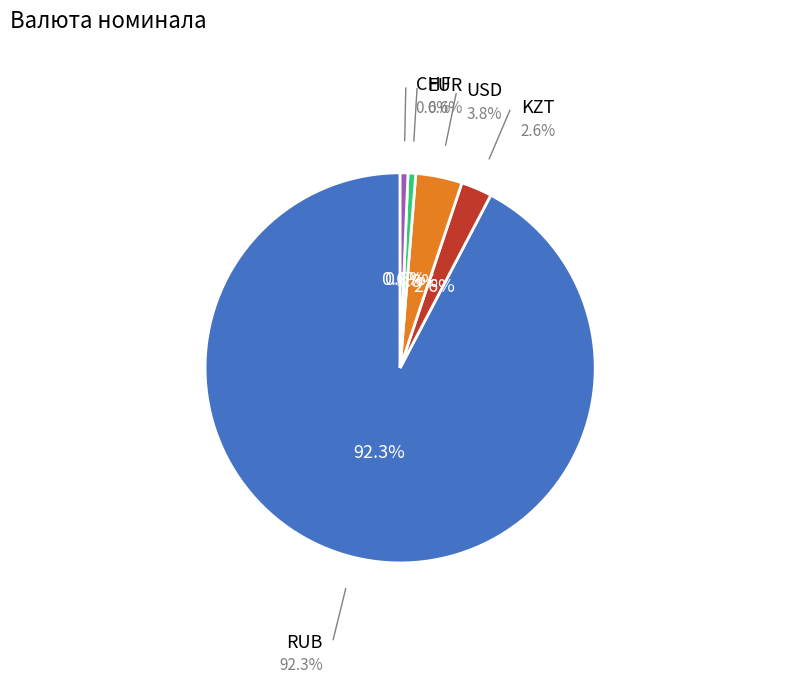

Is there a majority slice in this chart?

Yes